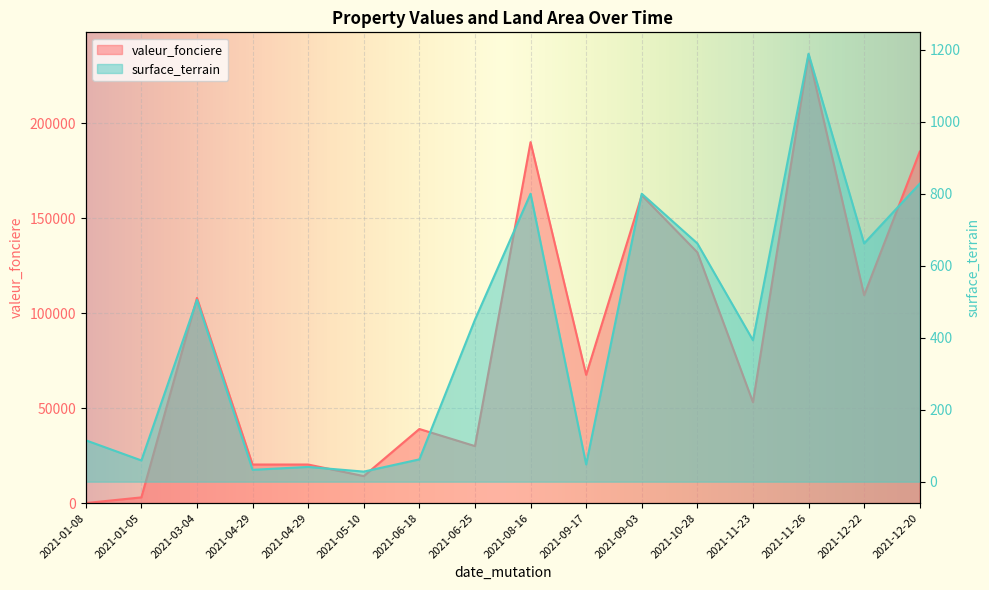

True or false: surface_terrain and valeur_fonciere cross at least once.

True